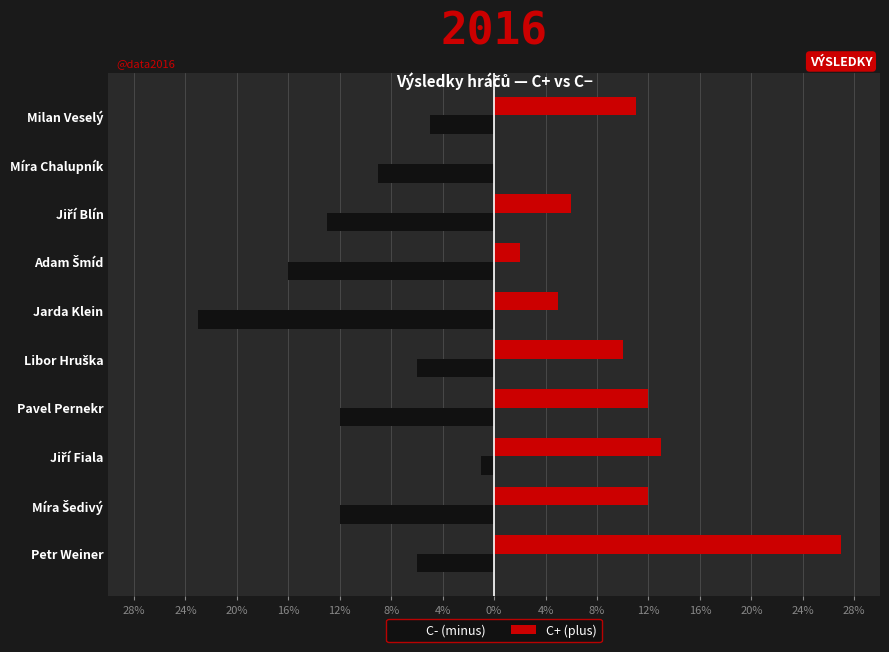

What are all the series names shown in the legend?

C- (minus), C+ (plus)